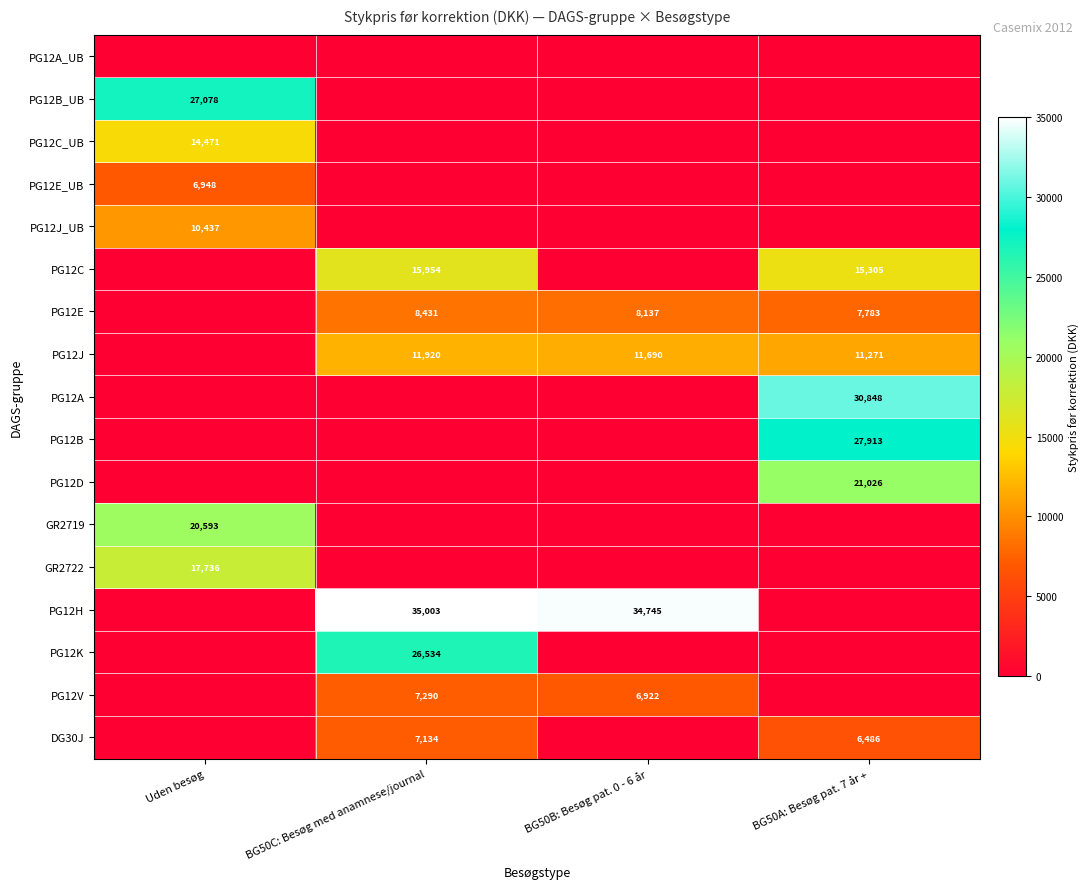

Is it true that PG12V equals 10393 at BG50C: Besøg med anamnese/journal?

False